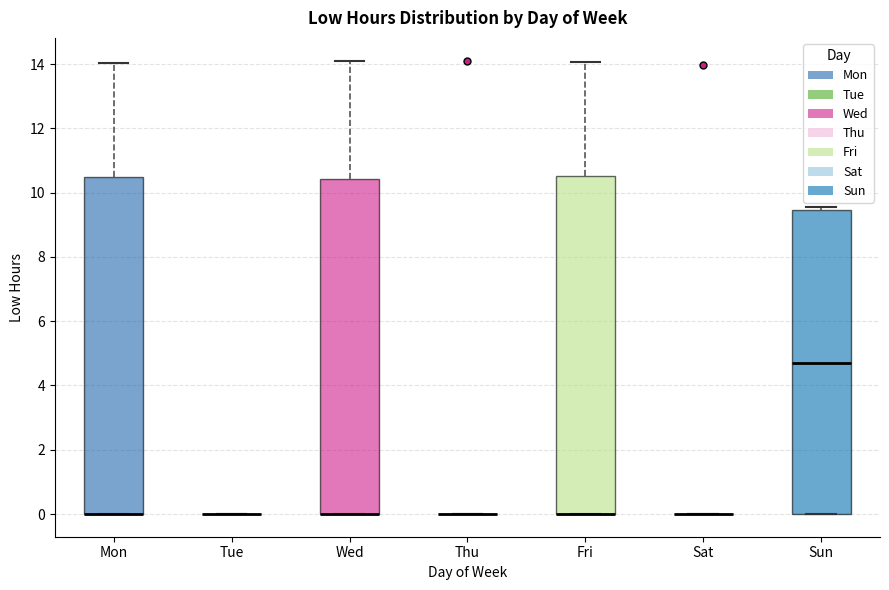

Reading left to right, read every box against the y-axis: the position of its median line, the range the box covers, and the ends of its whiskers. The values are not printed on the chart, so give them approximately, as read against the axis.

Mon: median 0.0 (drawn on the box's lower edge), box 0.0 to 10.4, whiskers 0.0 to 14.0
Tue: box collapsed to a line at 0.0, whiskers 0.0 to 0.0
Wed: median 0.0 (drawn on the box's lower edge), box 0.0 to 10.4, whiskers 0.0 to 14.2
Thu: box collapsed to a line at 0.0, whiskers 0.0 to 0.0
Fri: median 0.0 (drawn on the box's lower edge), box 0.0 to 10.6, whiskers 0.0 to 14.0
Sat: box collapsed to a line at 0.0, whiskers 0.0 to 0.0
Sun: median 4.8, box 0.0 to 9.4, whiskers 0.0 to 9.6